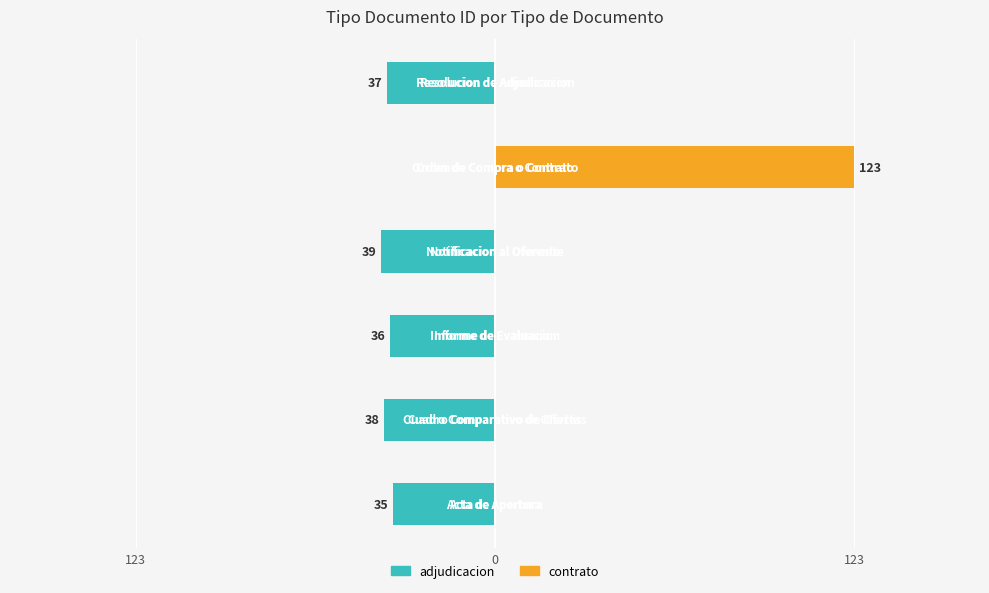

Does the chart contain stacked bars?

No